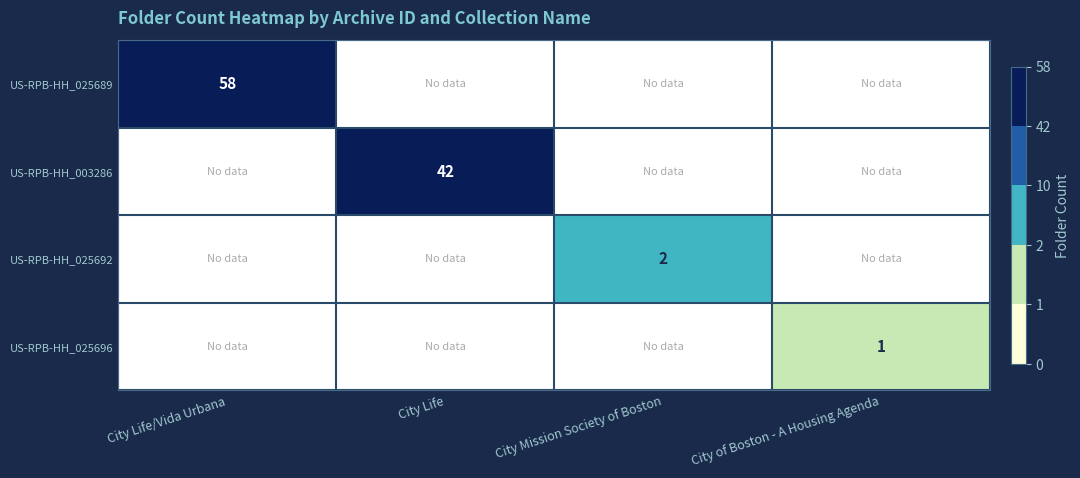

Is it true that US-RPB-HH_003286 equals 42 at City Life?

True